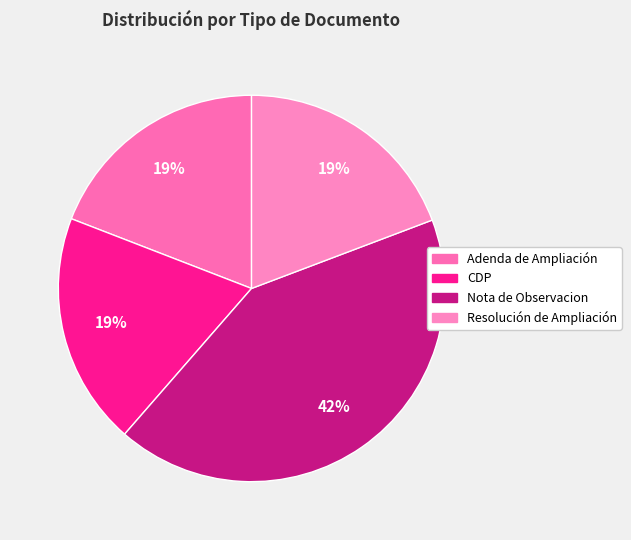

Between CDP and Nota de Observacion, which is larger?

Nota de Observacion